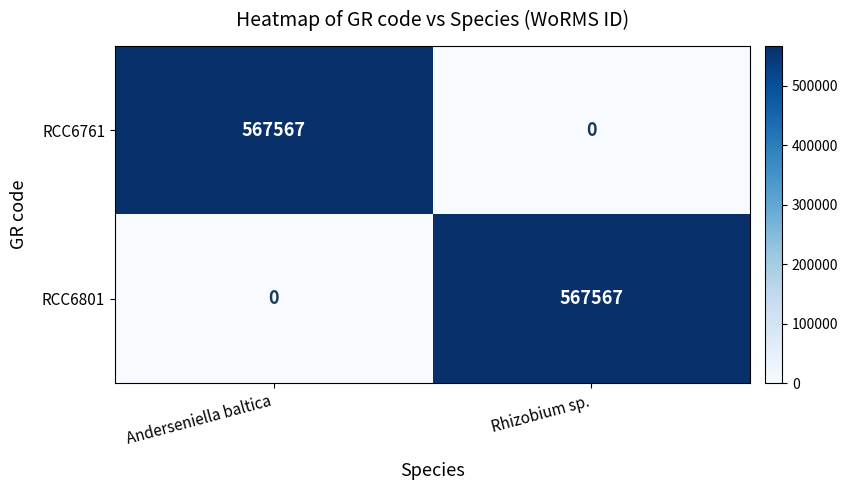

How many categories are shown in the chart?

2